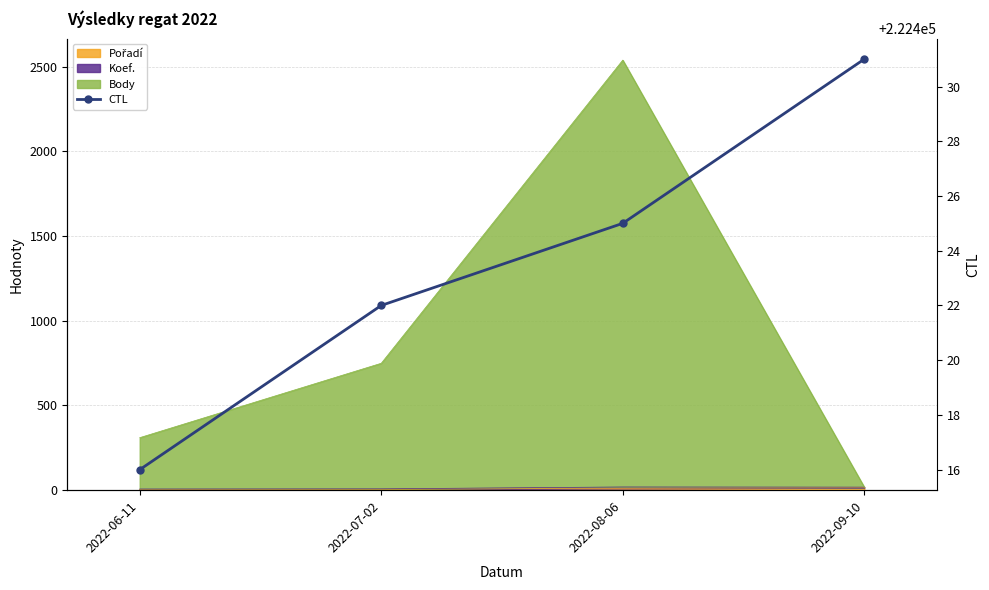

What is the difference between the values at 2022-08-06 and 2022-07-02?

3